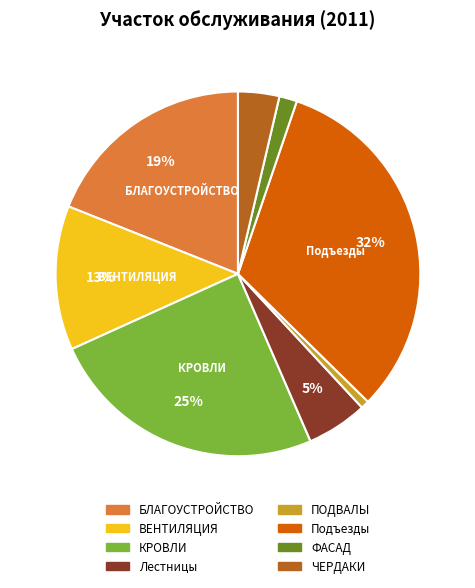

Rank the categories by value from lowest to highest.

ПОДВАЛЫ, ФАСАД, ЧЕРДАКИ, Лестницы, ВЕНТИЛЯЦИЯ, БЛАГОУСТРОЙСТВО, КРОВЛИ, Подъезды